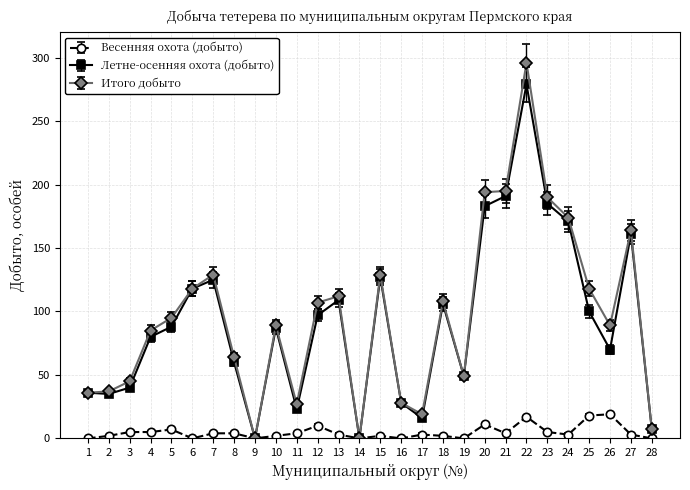

Rank the series by their maximum value, from highest to lowest.

Итого добыто, Летне-осенняя охота (добыто), Весенняя охота (добыто)